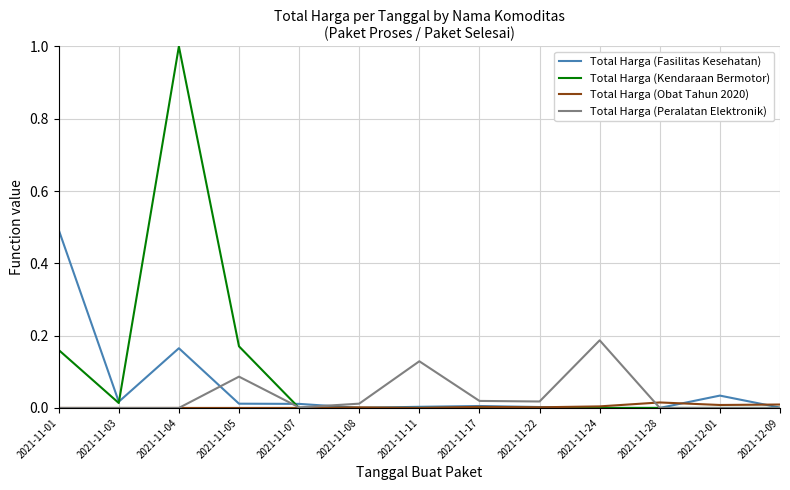

Which series has the widest spread of values?

Total Harga (Kendaraan Bermotor)